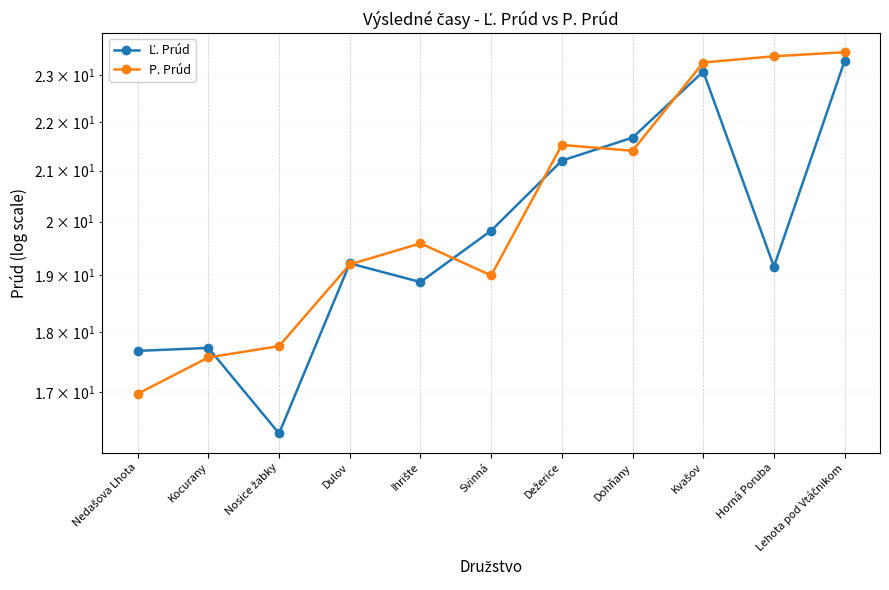

How many series are shown in this chart?

2